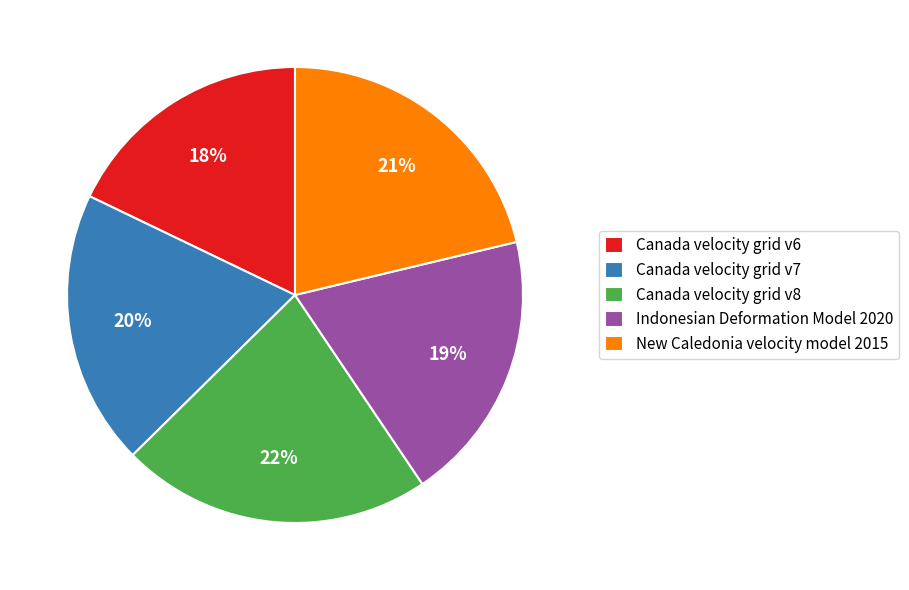

Do Indonesian Deformation Model 2020 and New Caledonia velocity model 2015 together represent more than half of the pie?

No